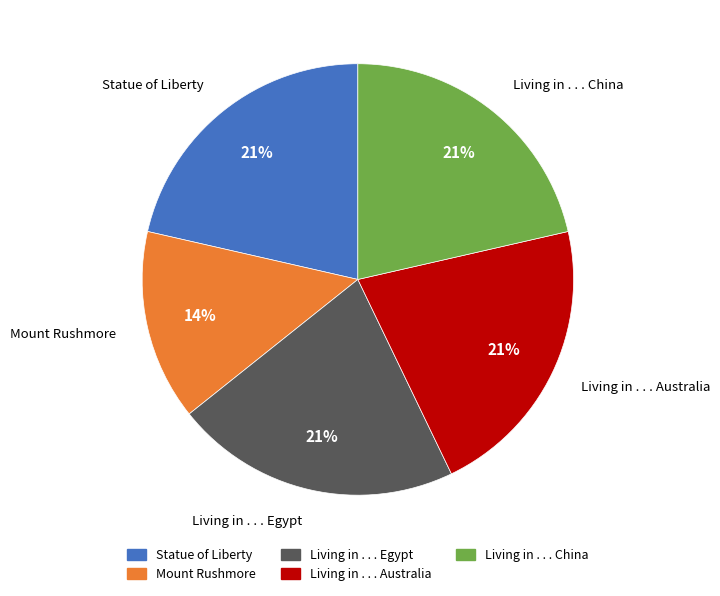

Approximately how many times larger is the value at Mount Rushmore compared to Living in . . . Australia?

0.7